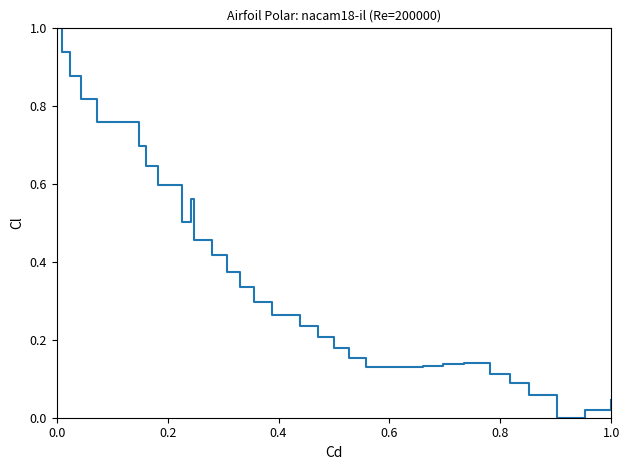

What is the greatest value displayed?

1.0